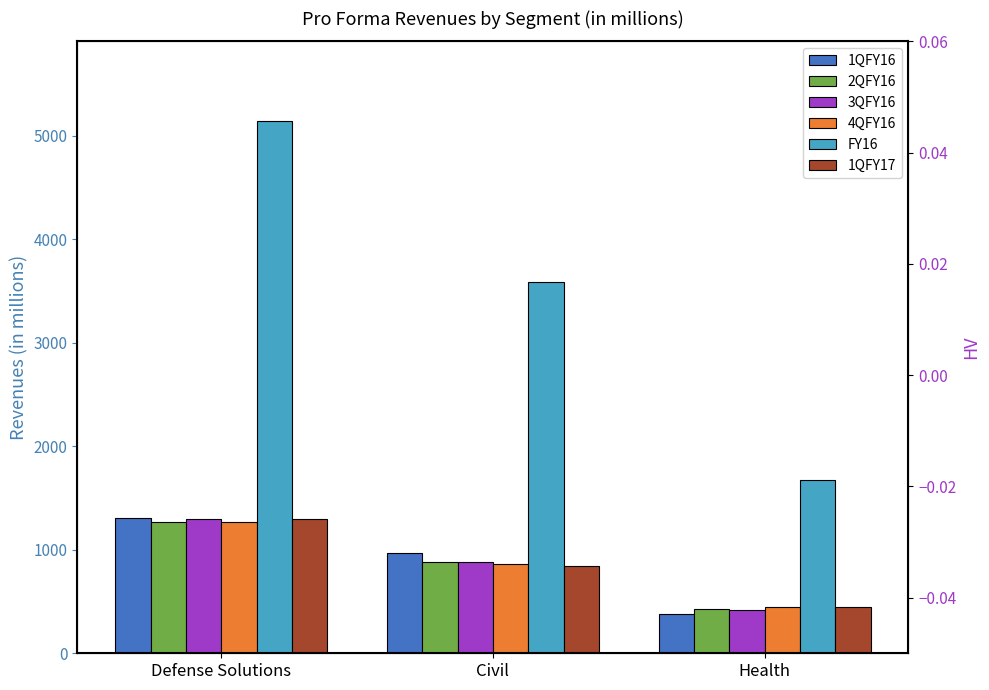

Is it true that FY16 equals 5952 at Civil?

False